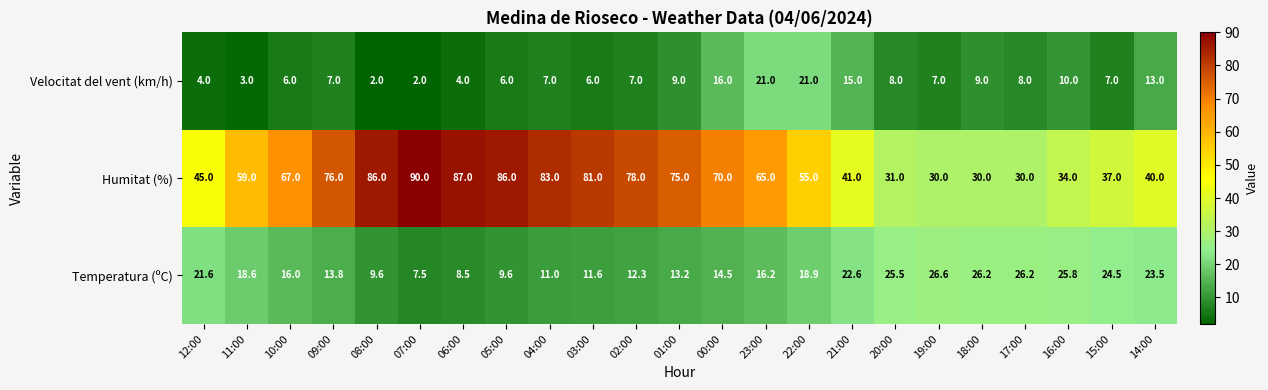

What is the highest value of the Velocitat del vent (km/h) series?

21.0